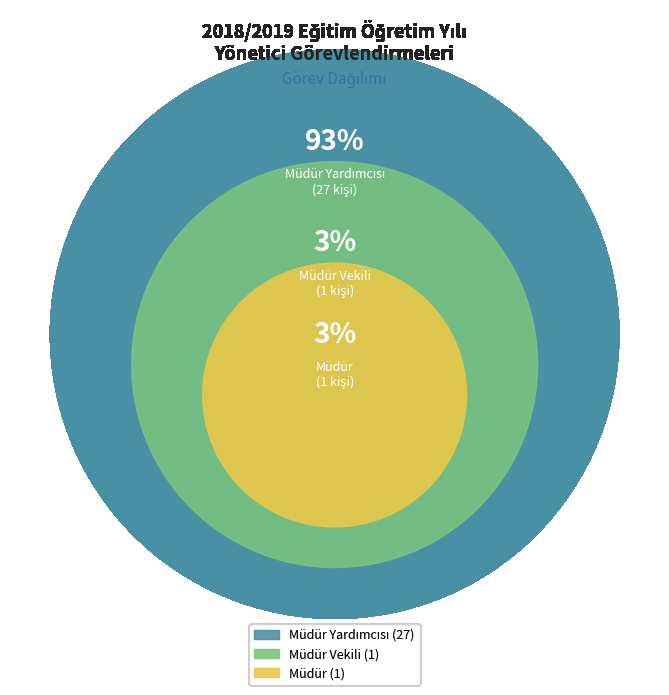

Combined, do Müdür Yardımcısı and Müdür Vekili account for over 50%?

Yes